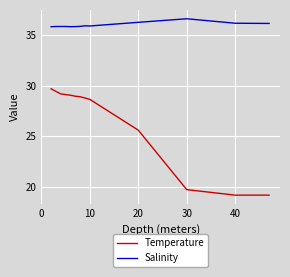

Count the number of data series in this chart.

2